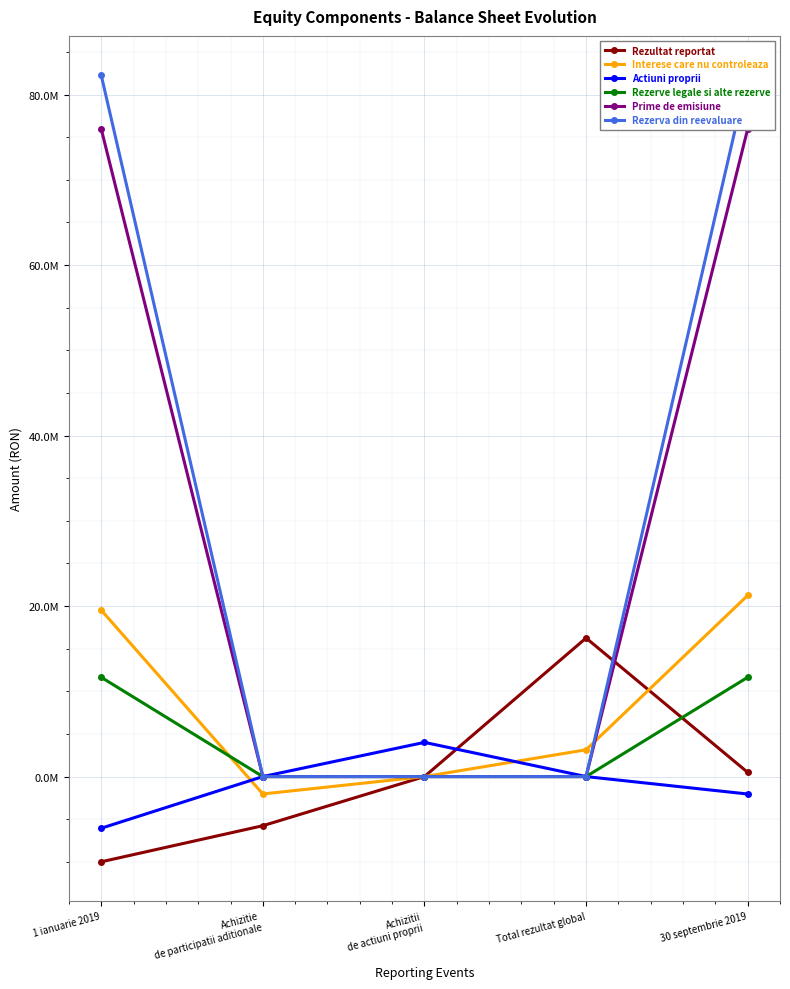

Which category has the lowest value in the Rezultat reportat series?

1 ianuarie 2019